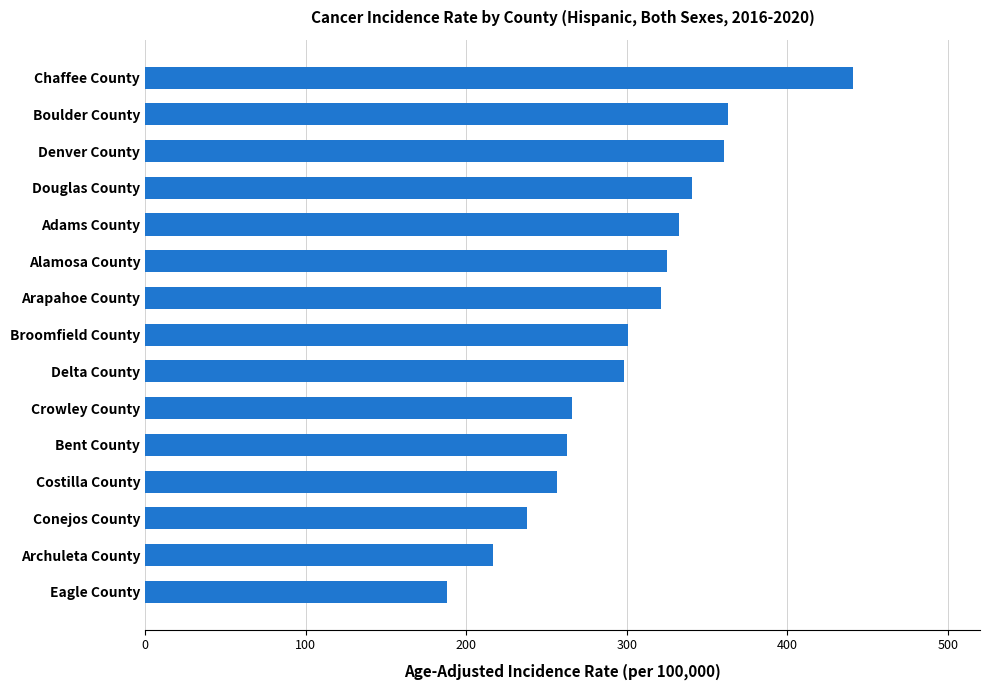

What is the difference between the values at Broomfield County and Bent County?

37.8